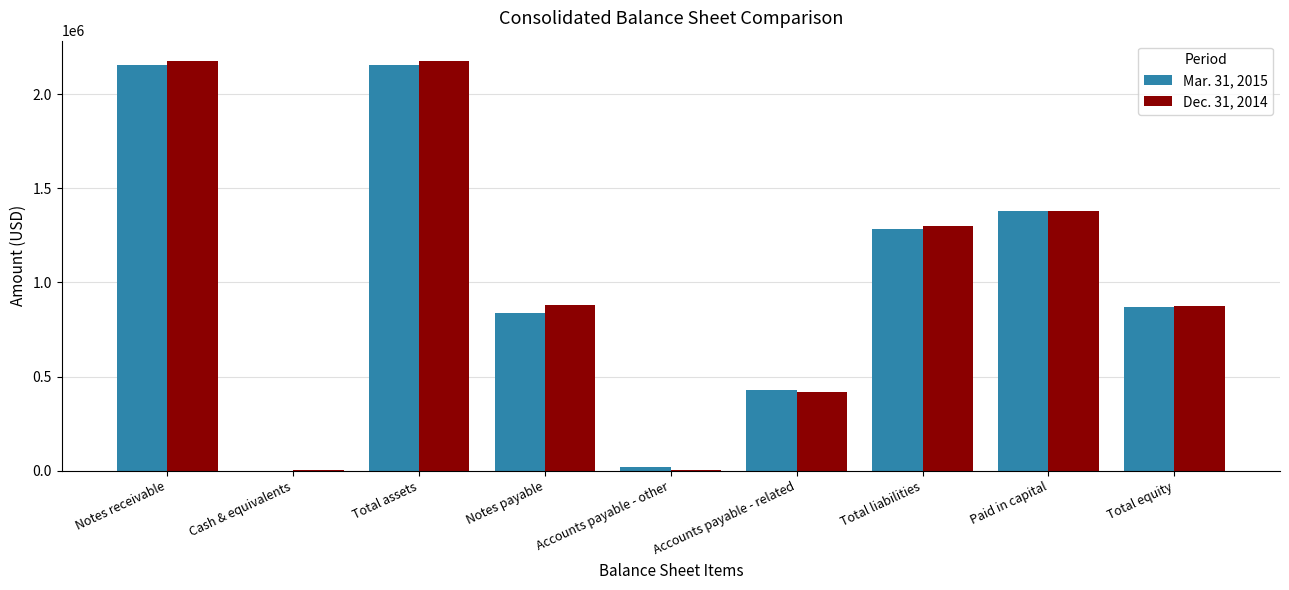

What is the total value across all series at Accounts payable - other?

22025